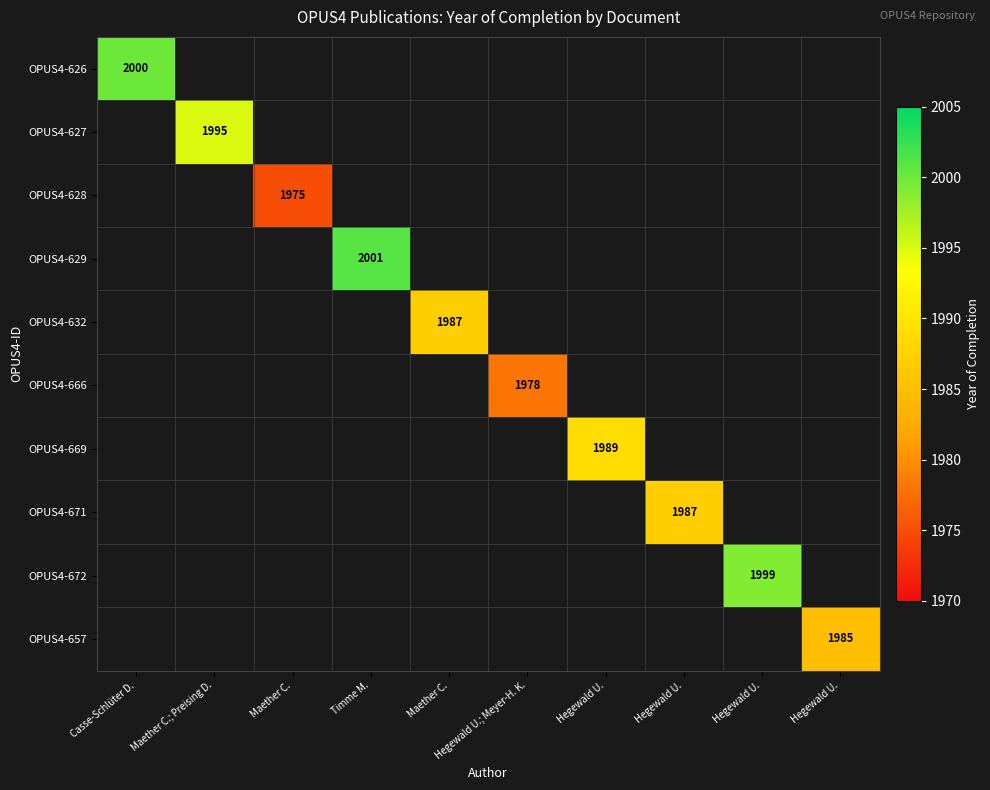

Which category has the lowest value across all series?

Maether C.